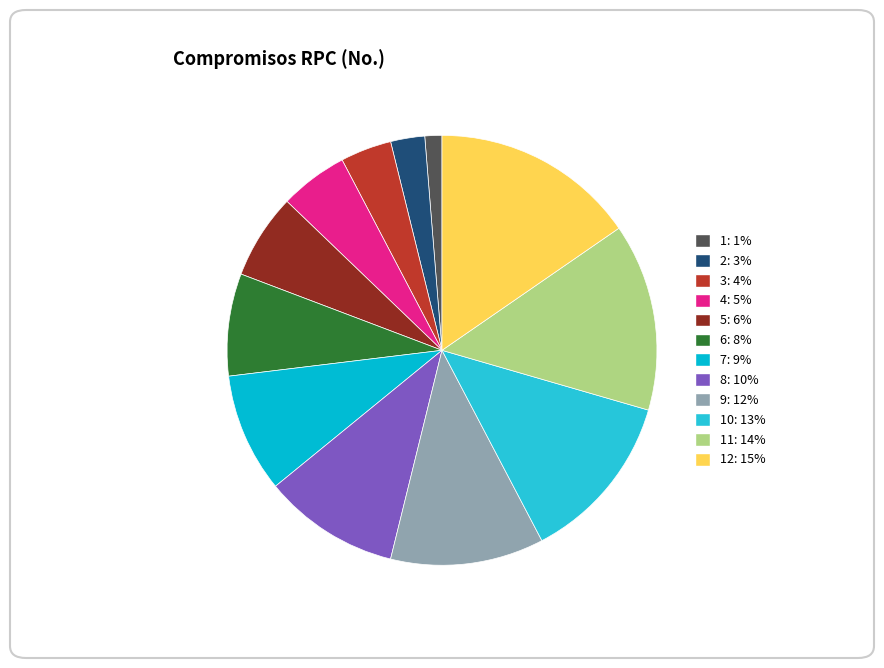

How many segments does this pie chart have?

12